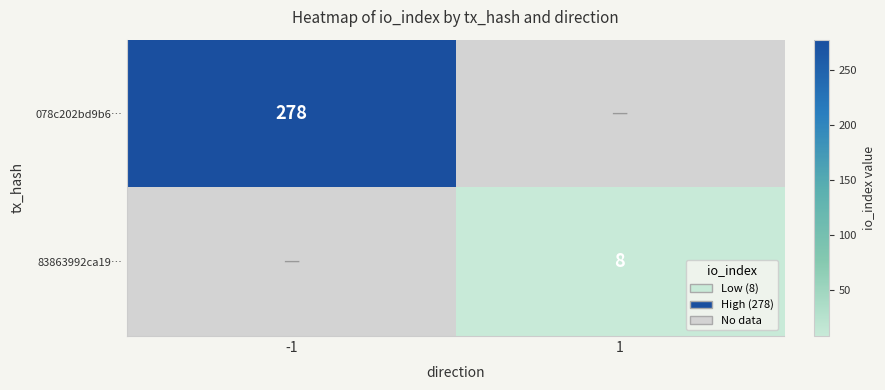

The value of 078c202bd9b6… at -1 is 278. True or false?

True